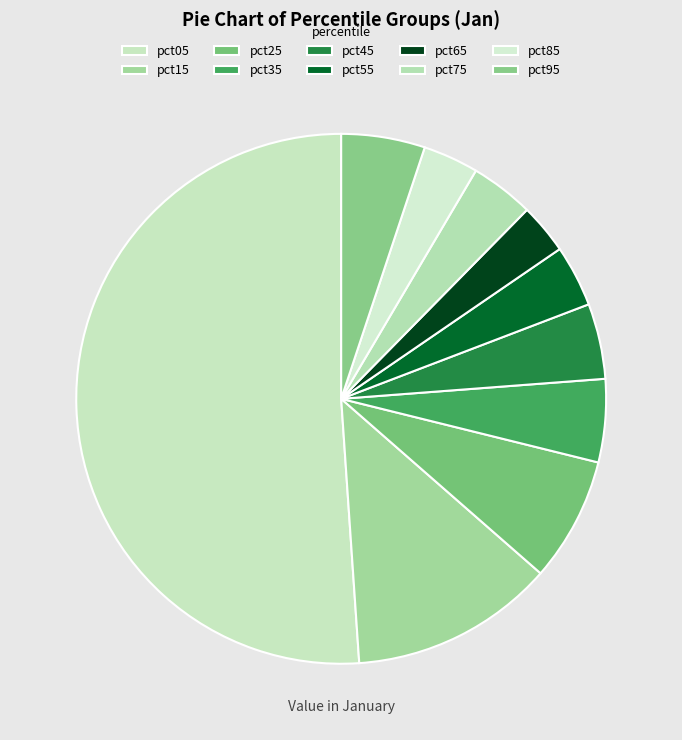

How many slices are in this pie chart?

10